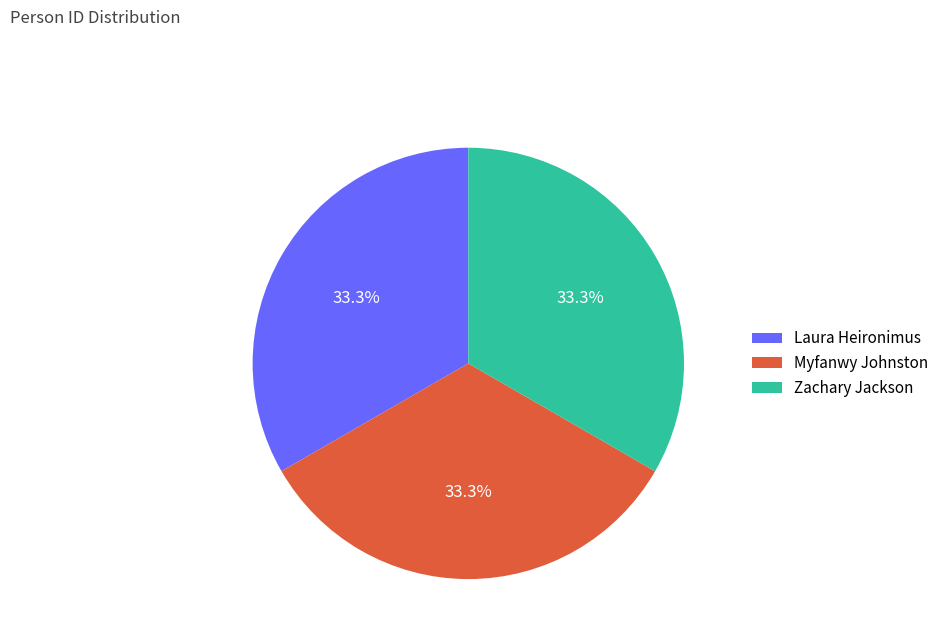

Does any single category account for the majority?

No